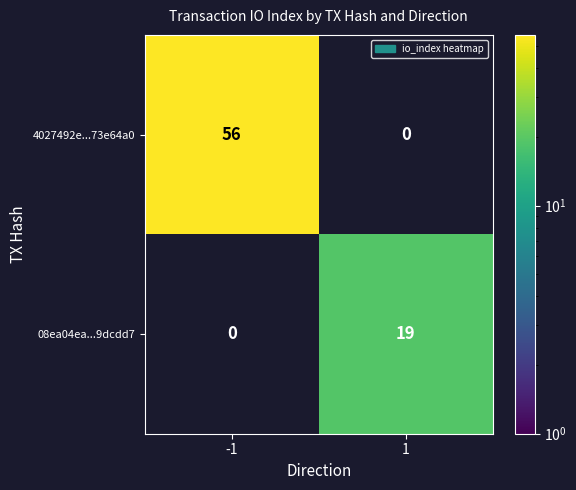

The 4027492e...73e64a0 series shows 56 at -1. True or false?

True